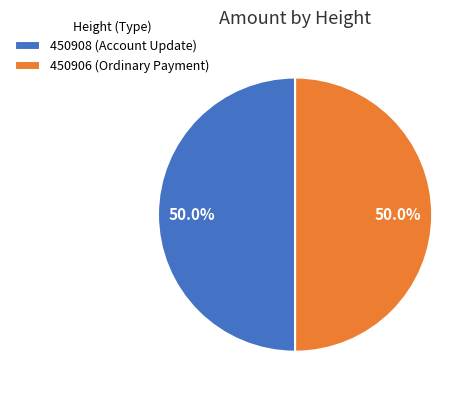

Do 450908 and 450906 together represent more than half of the pie?

Yes